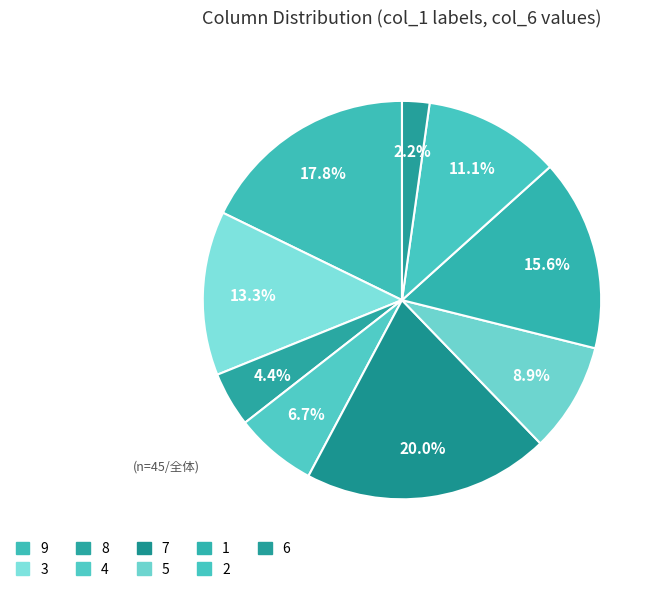

How much of the chart is everything except 4?

93.3%